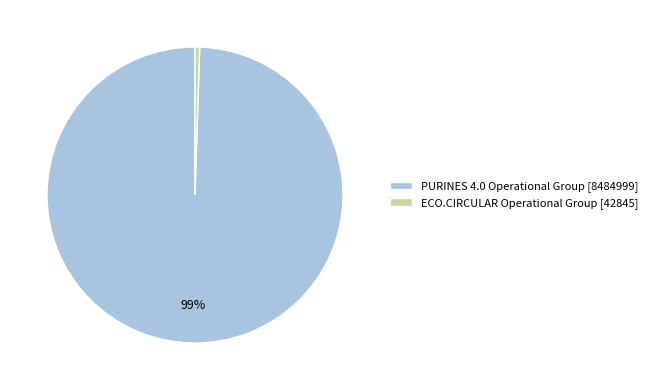

Rank the categories by value from lowest to highest.

ECO.CIRCULAR Operational Group [42845], PURINES 4.0 Operational Group [8484999]